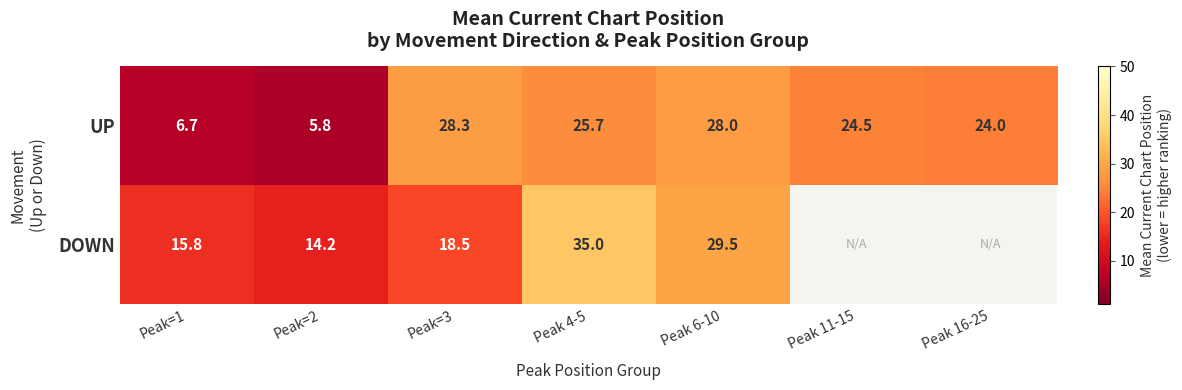

At Peak=3, list the series in order from smallest to largest.

DOWN, UP